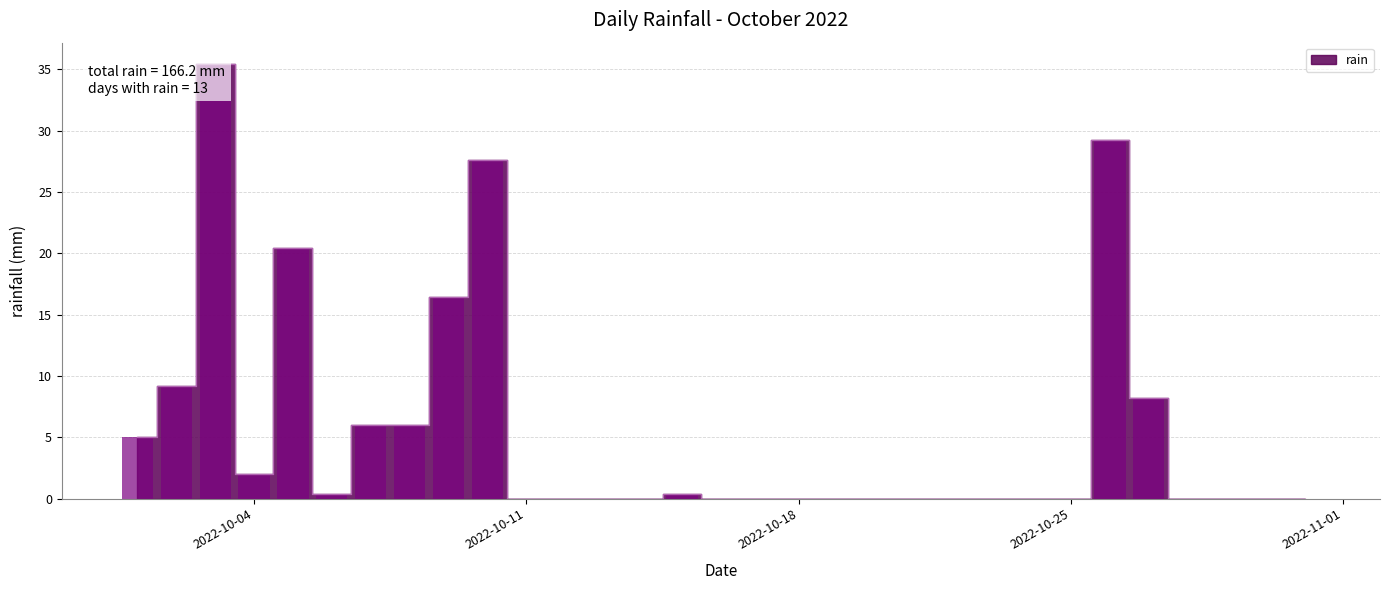

Are the bars grouped side by side (vs. stacked)?

No